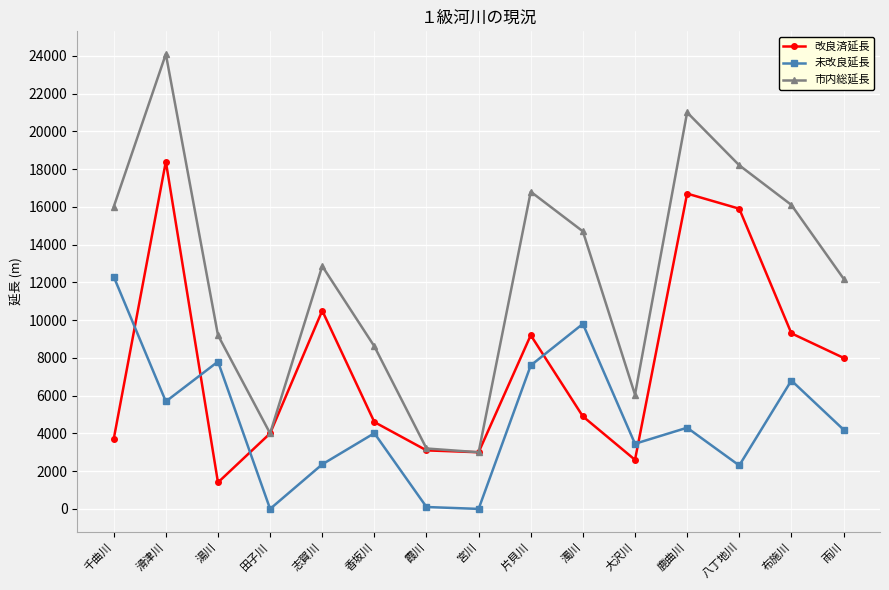

Is it true that 未改良延長 equals 2360 at 志賀川?

True